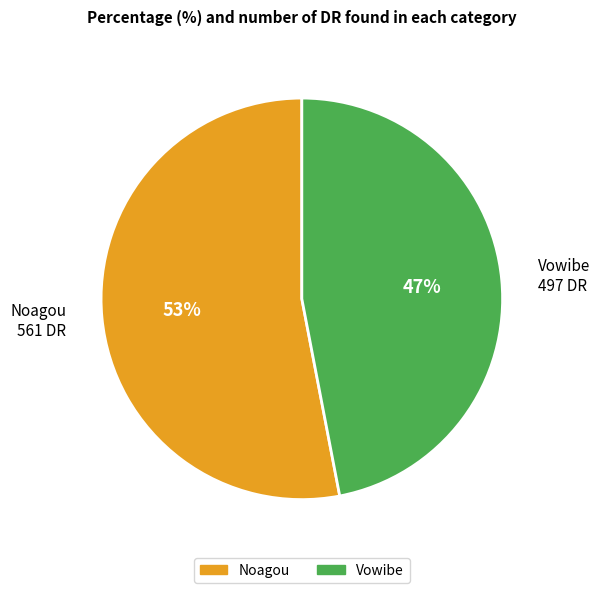

What percentage is the Noagou slice, to the nearest percent?

53%